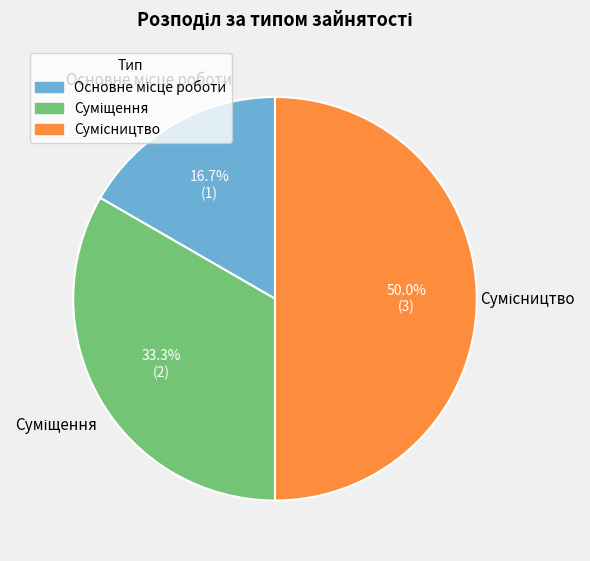

How many segments does this pie chart have?

3